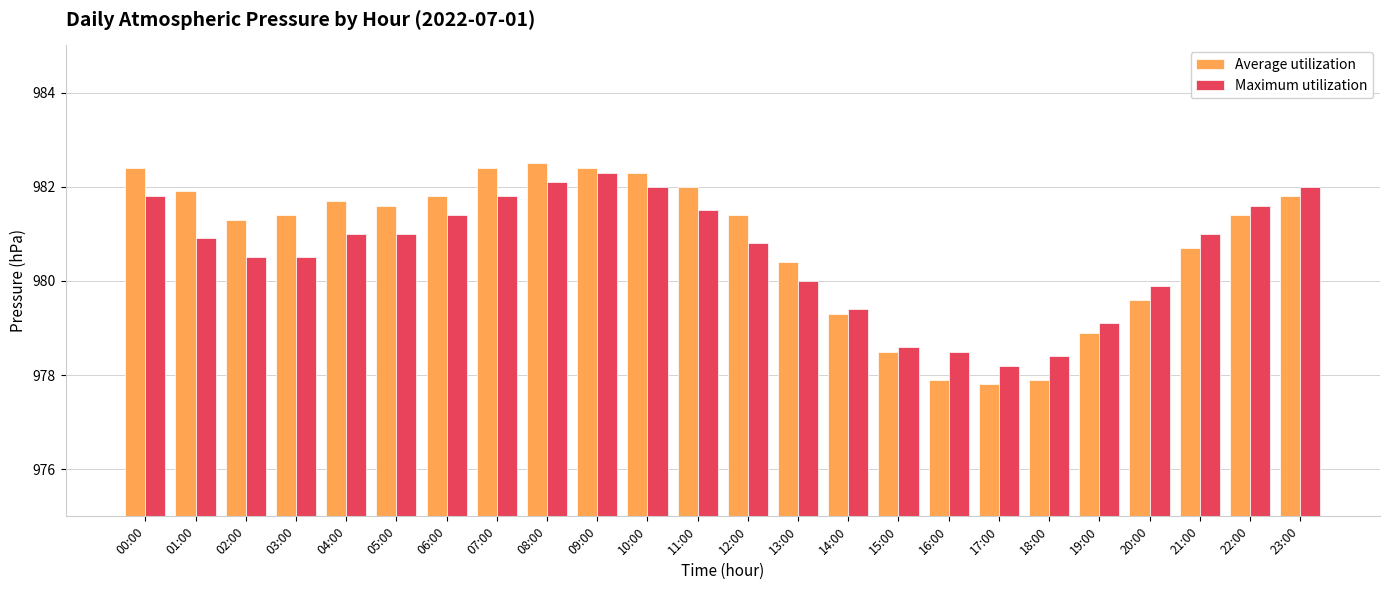

What is the lowest value of the Average utilization series?

977.8